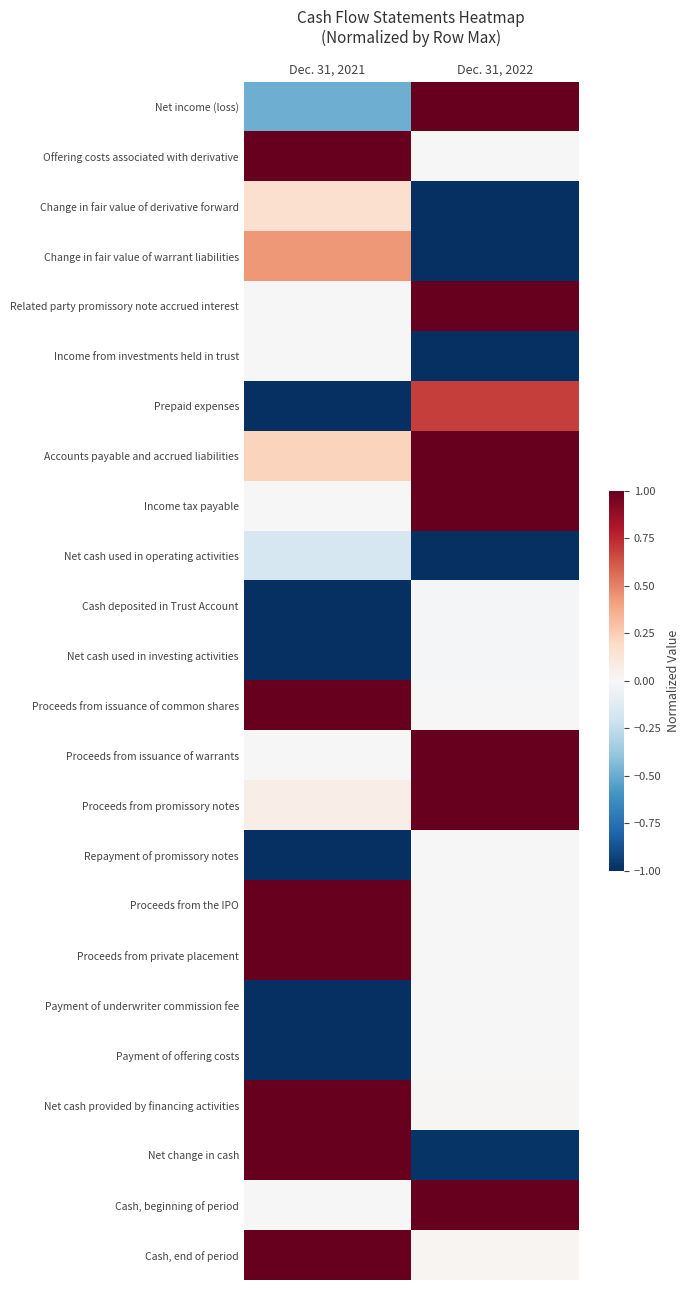

Reading left to right, list all the values displayed in this chart.

Net income (loss): Dec. 31, 2021=-0.5	Dec. 31, 2022=1.0
Offering costs associated with derivative: Dec. 31, 2021=1.0	Dec. 31, 2022=0.0
Change in fair value of derivative forward: Dec. 31, 2021=0.2	Dec. 31, 2022=-1.0
Change in fair value of warrant liabilities: Dec. 31, 2021=0.4	Dec. 31, 2022=-1.0
Related party promissory note accrued interest: Dec. 31, 2021=0.0	Dec. 31, 2022=1.0
Income from investments held in trust: Dec. 31, 2021=-0.0	Dec. 31, 2022=-1.0
Prepaid expenses: Dec. 31, 2021=-1.0	Dec. 31, 2022=0.7
Accounts payable and accrued liabilities: Dec. 31, 2021=0.2	Dec. 31, 2022=1.0
Income tax payable: Dec. 31, 2021=0.0	Dec. 31, 2022=1.0
Net cash used in operating activities: Dec. 31, 2021=-0.2	Dec. 31, 2022=-1.0
Cash deposited in Trust Account: Dec. 31, 2021=-1.0	Dec. 31, 2022=-0.0
Net cash used in investing activities: Dec. 31, 2021=-1.0	Dec. 31, 2022=-0.0
Proceeds from issuance of common shares: Dec. 31, 2021=1.0	Dec. 31, 2022=0.0
Proceeds from issuance of warrants: Dec. 31, 2021=0.0	Dec. 31, 2022=1.0
Proceeds from promissory notes: Dec. 31, 2021=0.1	Dec. 31, 2022=1.0
Repayment of promissory notes: Dec. 31, 2021=-1.0	Dec. 31, 2022=-0.0
Proceeds from the IPO: Dec. 31, 2021=1.0	Dec. 31, 2022=0.0
Proceeds from private placement: Dec. 31, 2021=1.0	Dec. 31, 2022=0.0
Payment of underwriter commission fee: Dec. 31, 2021=-1.0	Dec. 31, 2022=0.0
Payment of offering costs: Dec. 31, 2021=-1.0	Dec. 31, 2022=0.0
Net cash provided by financing activities: Dec. 31, 2021=1.0	Dec. 31, 2022=0.0
Net change in cash: Dec. 31, 2021=1.0	Dec. 31, 2022=-1.0
Cash, beginning of period: Dec. 31, 2021=0.0	Dec. 31, 2022=1.0
Cash, end of period: Dec. 31, 2021=1.0	Dec. 31, 2022=0.0